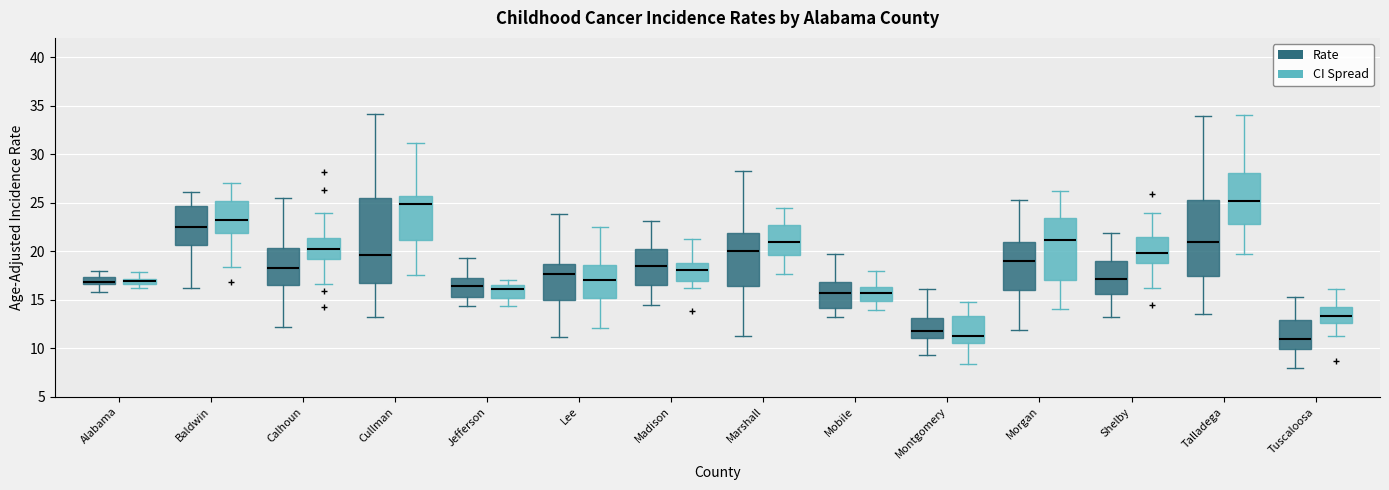

Comparing the boxes themselves (not the whiskers), which one is the tallest?

Cullman (Rate)